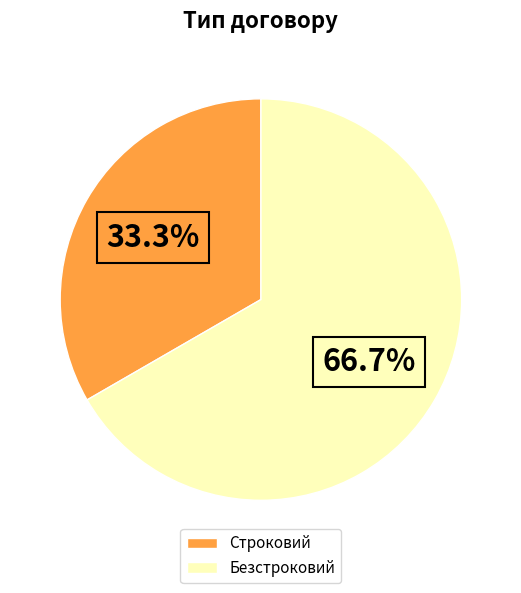

The Безстроковий slice represents 76% of the pie. True or false?

False